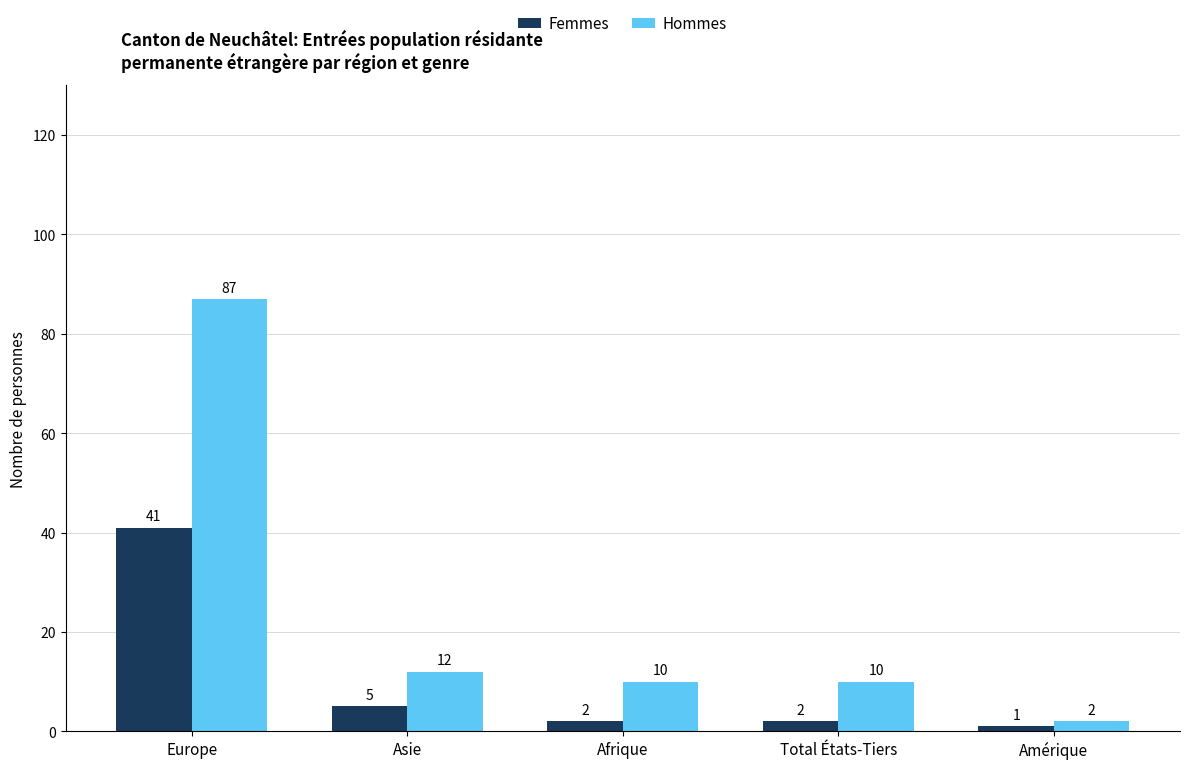

What is the difference between the maximum and minimum values in the Hommes series?

85